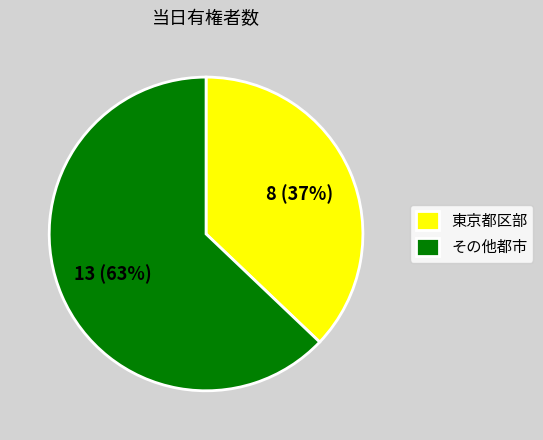

What percentage is the その他都市 slice, to the nearest percent?

63%